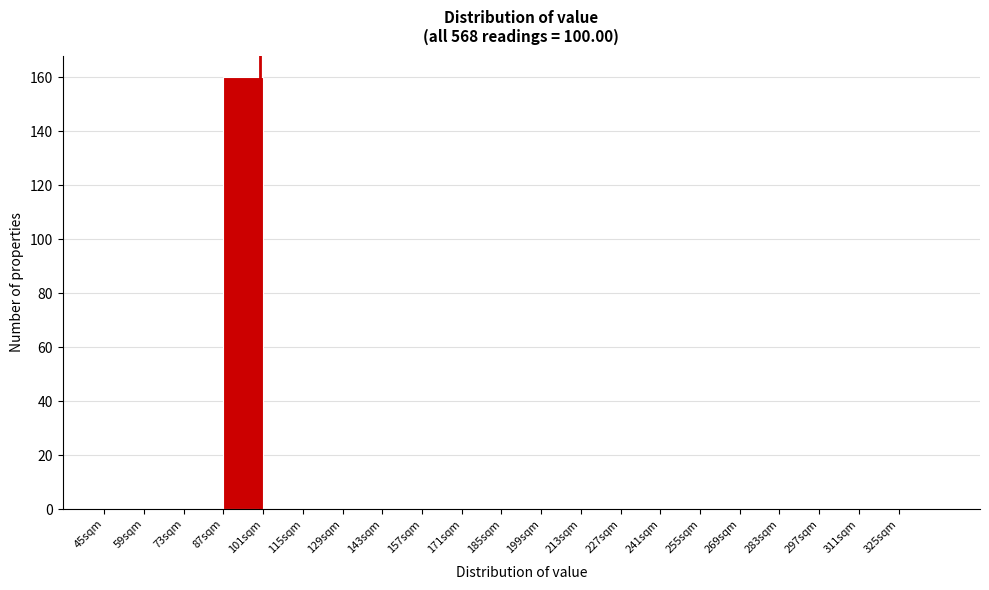

What is the height of the bar covering 87 to 101 on the x-axis? Neither the bar edges nor the heights are printed on the chart, so give them approximately, as read against the axes.

160